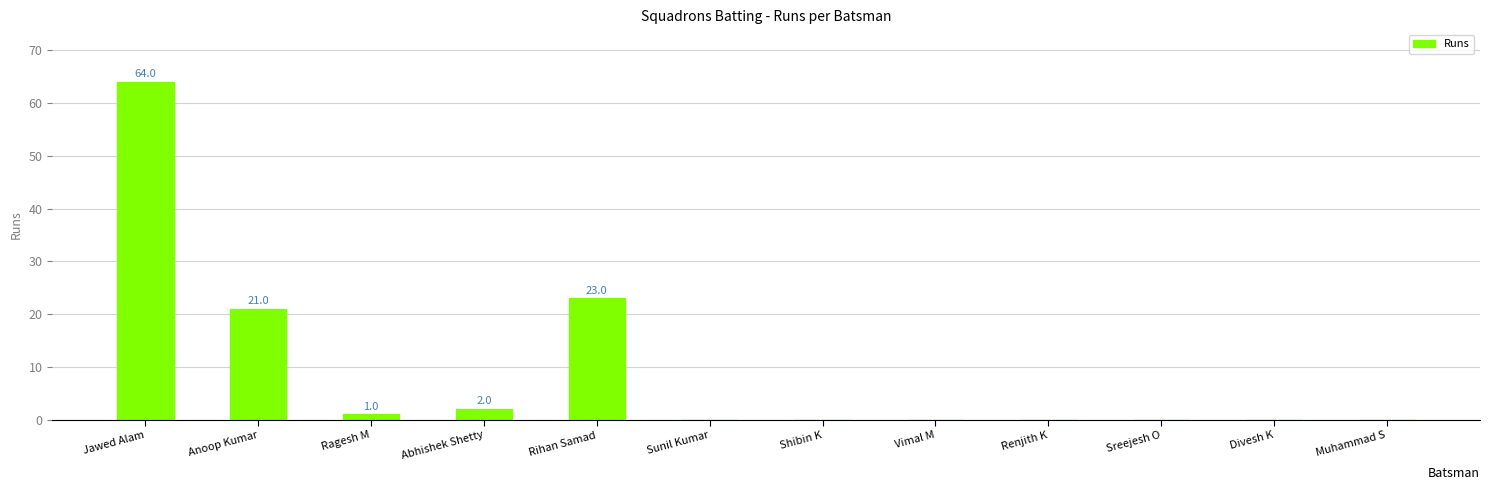

Reading left to right, transcribe all the data shown in this chart.

Jawed Alam=64	Anoop Kumar=21	Ragesh M=1	Abhishek Shetty=2	Rihan Samad=23	Sunil Kumar=0	Shibin K=0	Vimal M=0	Renjith K=0	Sreejesh O=0	Divesh K=0	Muhammad S=0